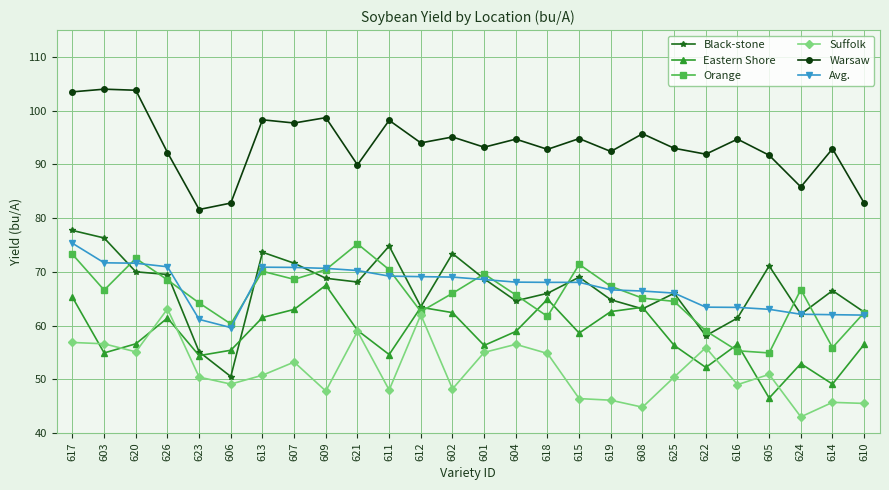

The Black-stone series shows 70.0 at 620. True or false?

True